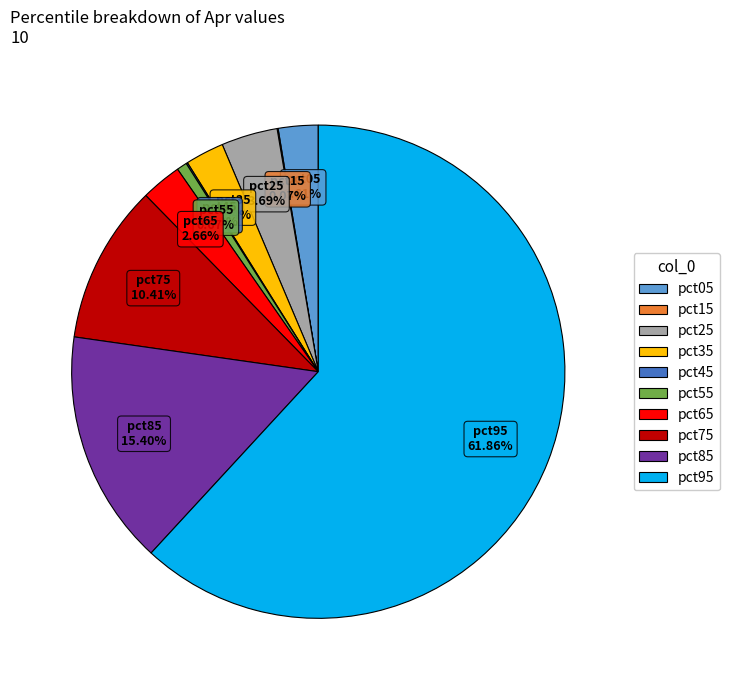

To the nearest percent, what portion does pct65 represent?

3%